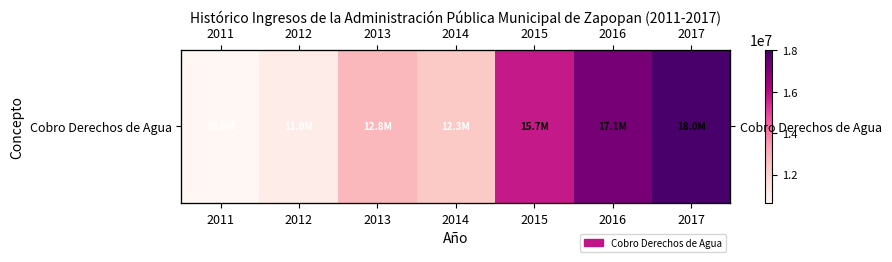

Count the number of data series in this chart.

1